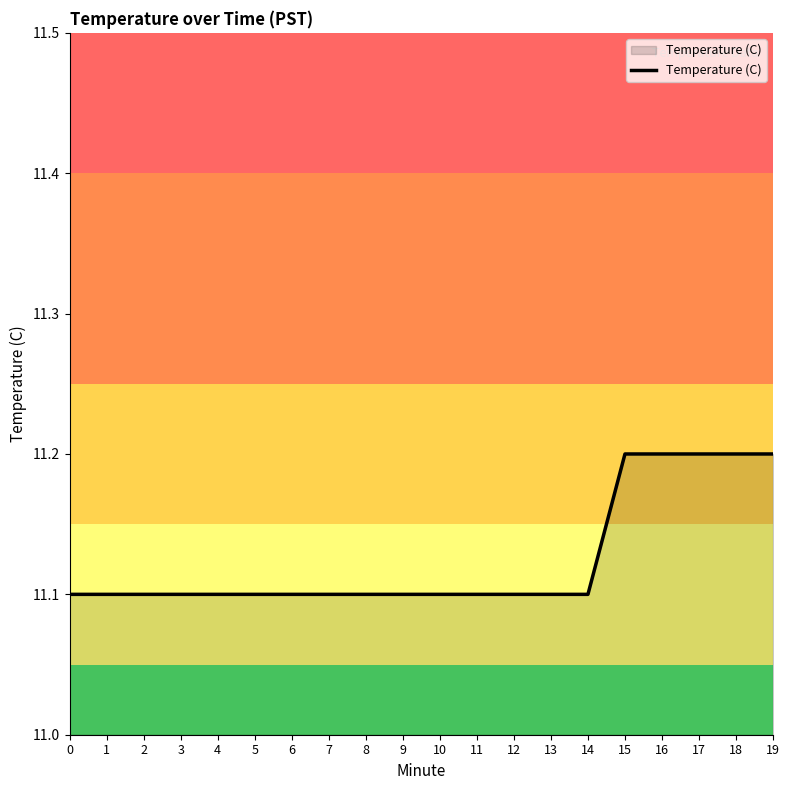

What is the difference between the second highest and second lowest values?

0.1